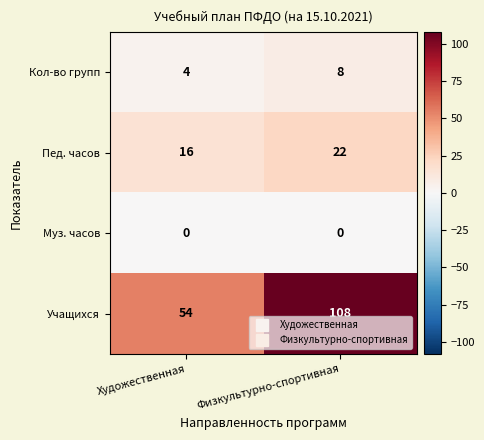

True or false: Кол-во групп has a value of 4 at Художественная.

True